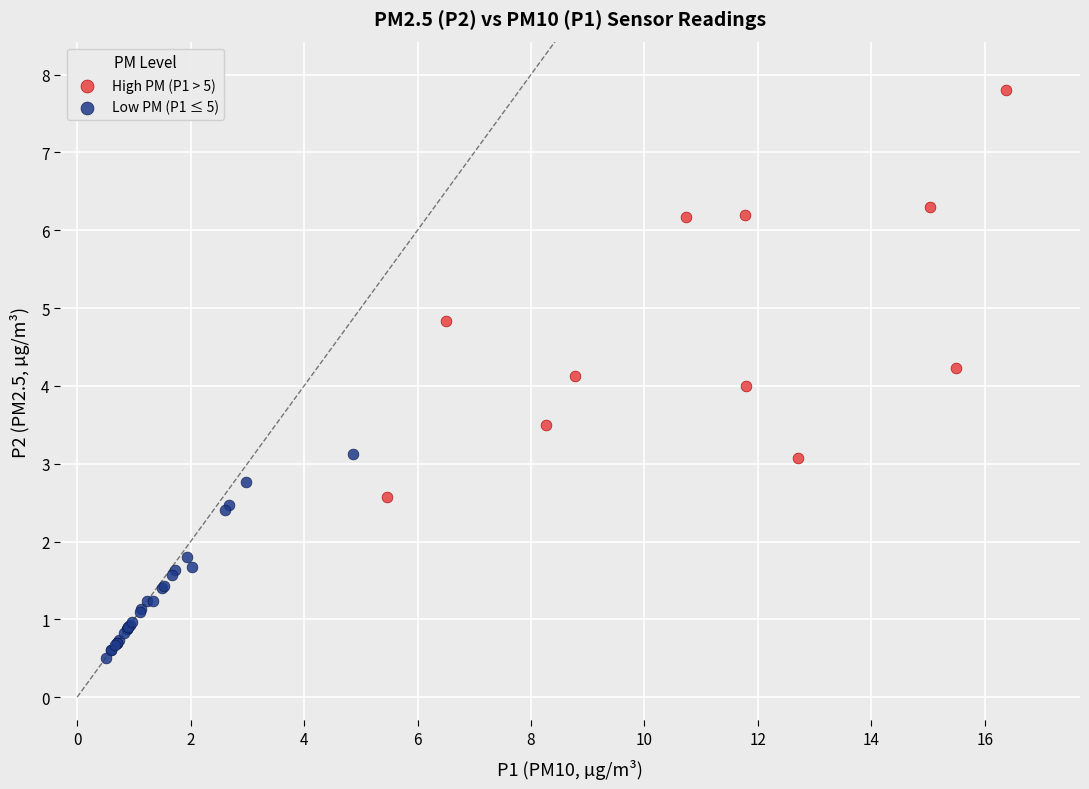

Which series has the largest Y range (max minus min)?

High PM (P1 > 5)